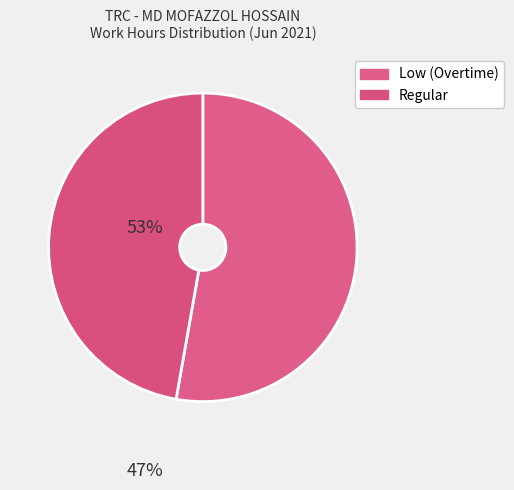

How many slices are in this pie chart?

2